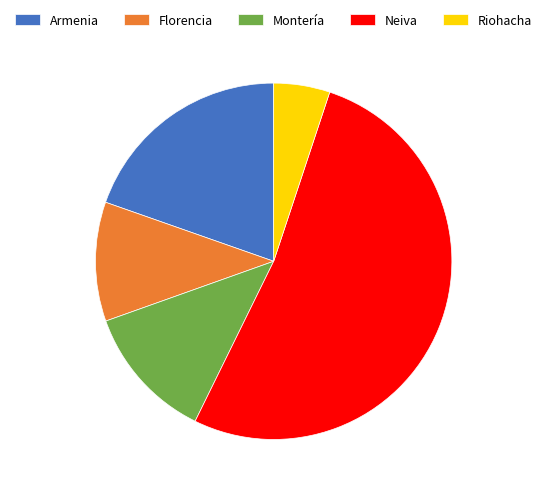

The Armenia slice represents 8% of the pie. True or false?

False